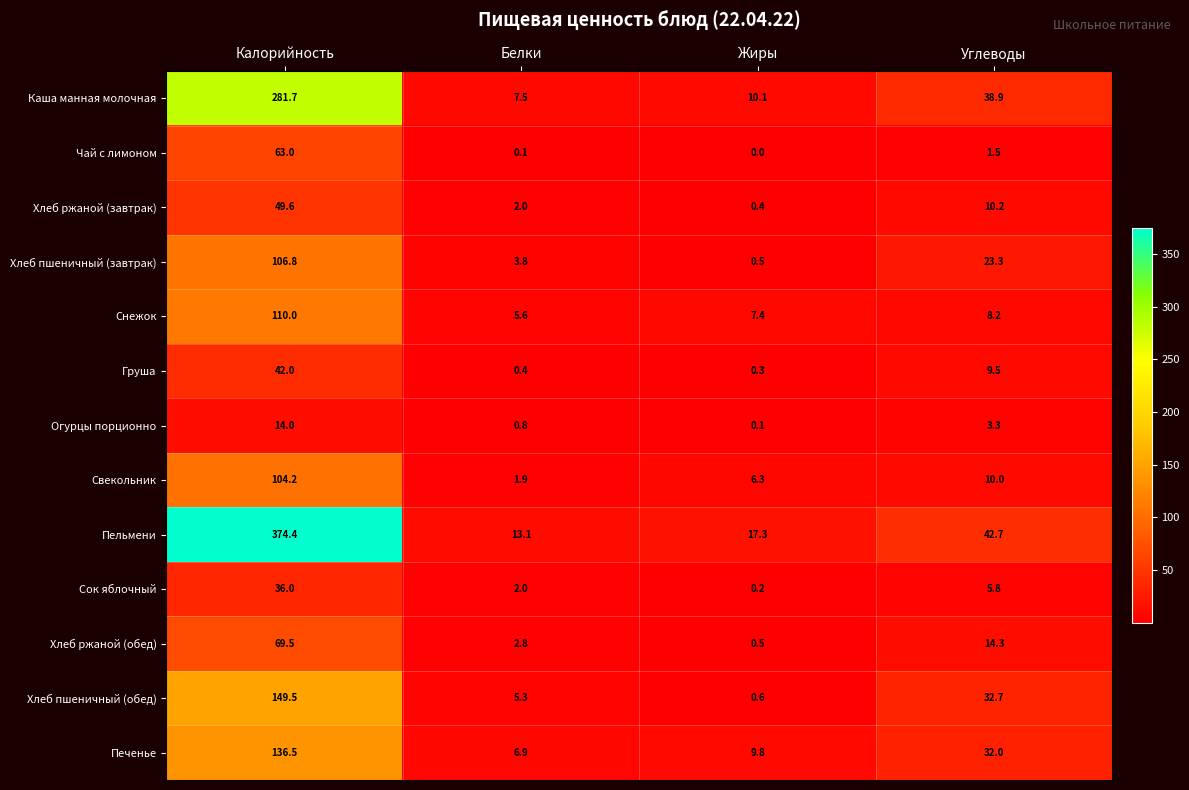

The value of Сок яблочный at Белки is 2.8. True or false?

False